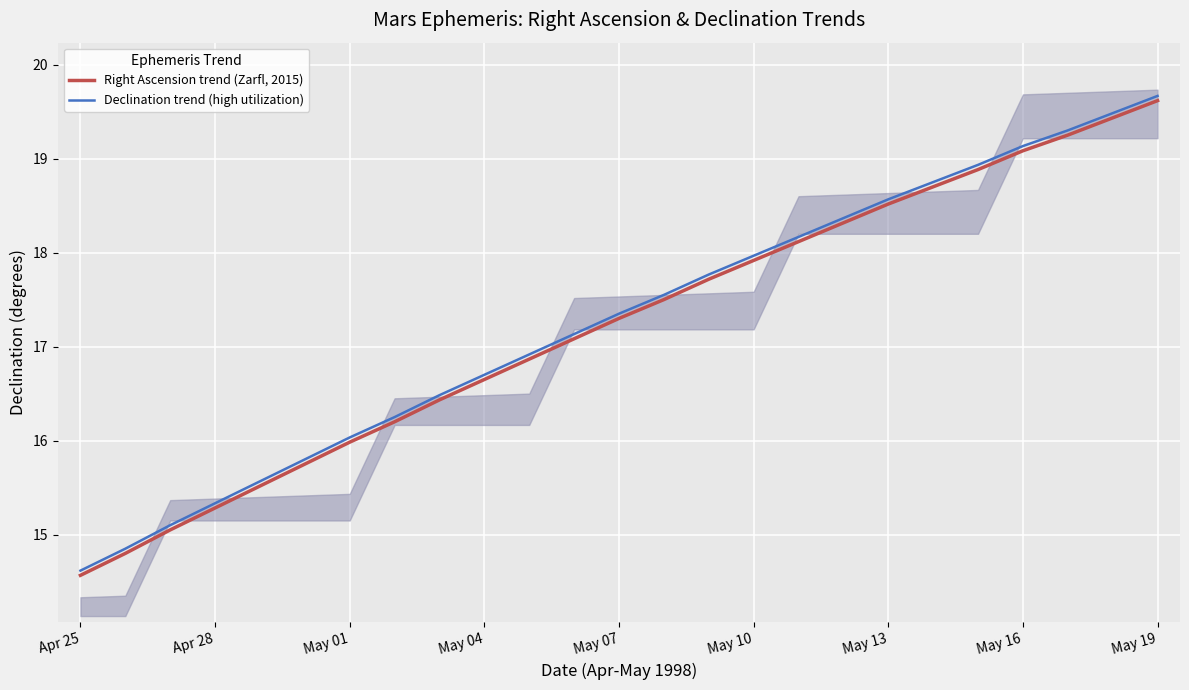

What is the maximum value for Declination trend (high utilization)?

19.7